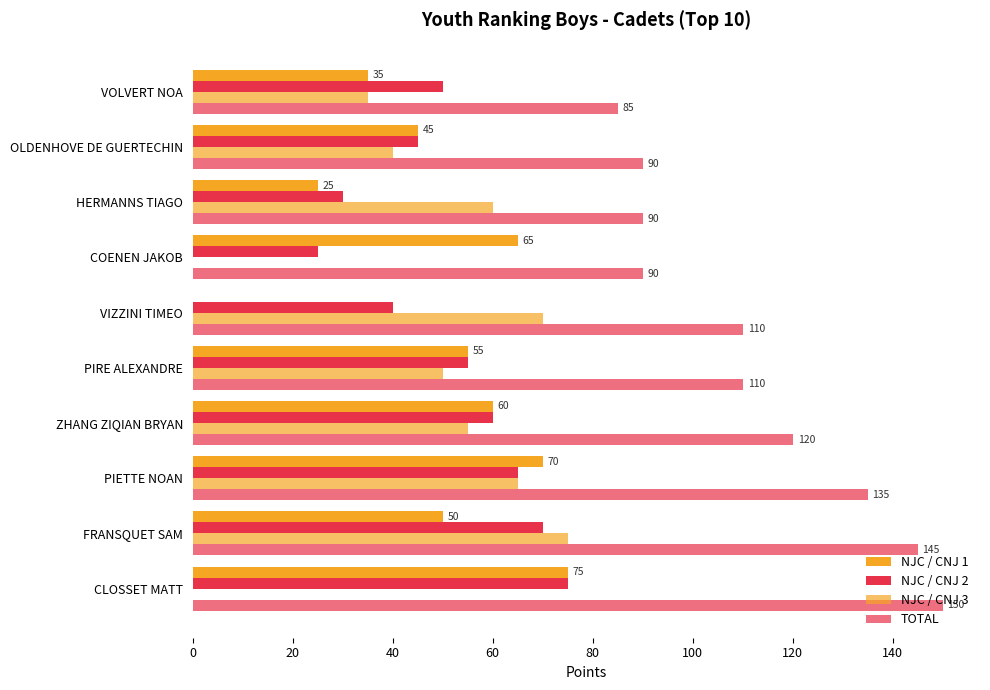

How many categories are shown in the chart?

10